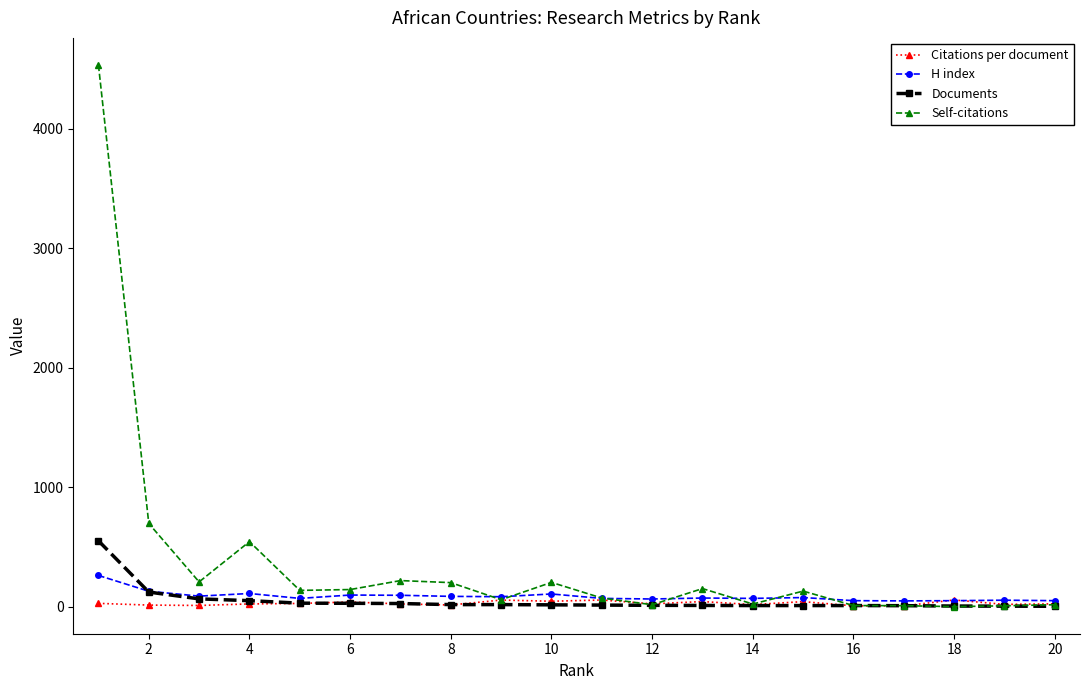

What is the value of the H index point at the 2nd from the left?

130.0